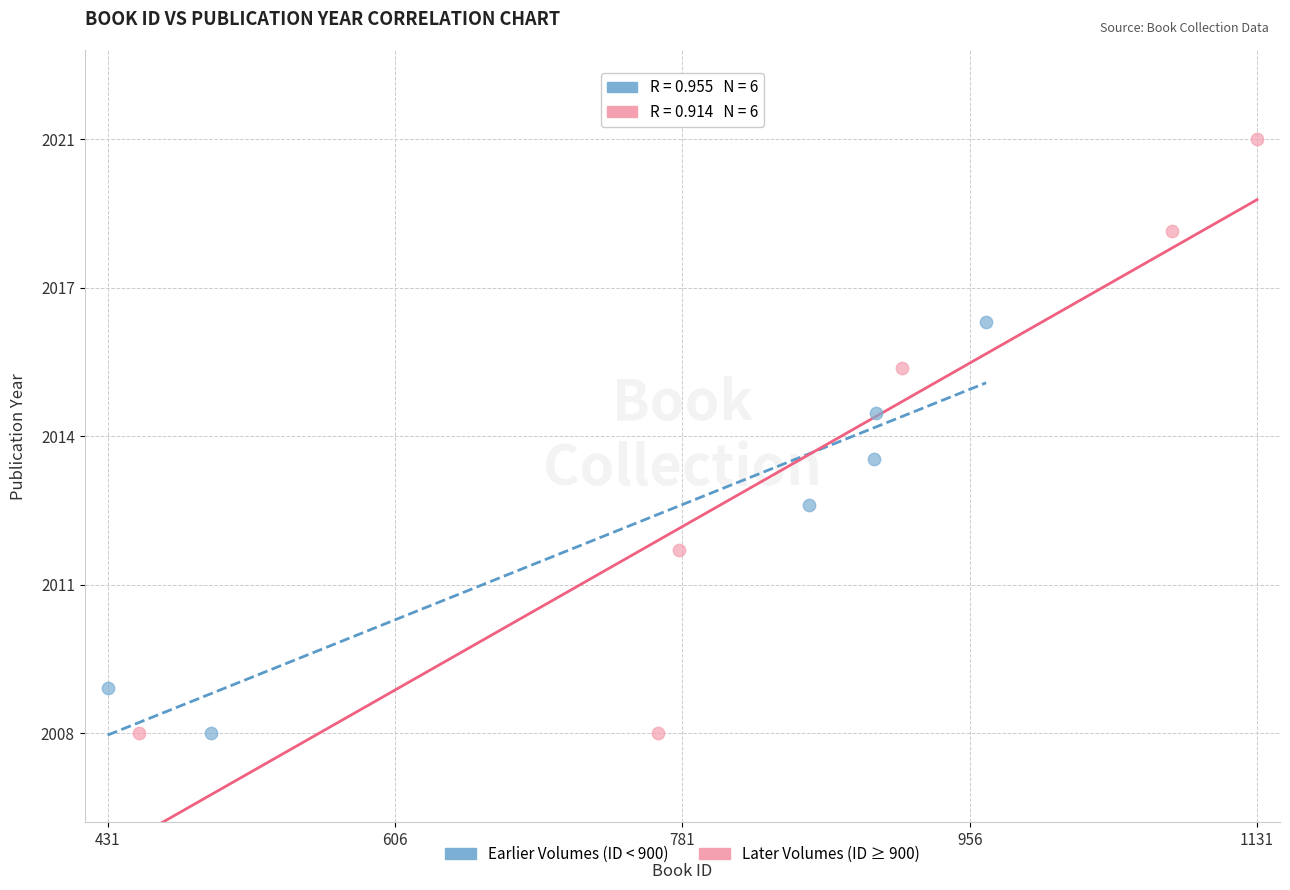

Which series has the widest spread of Y values?

Later Volumes (ID ≥ 900)